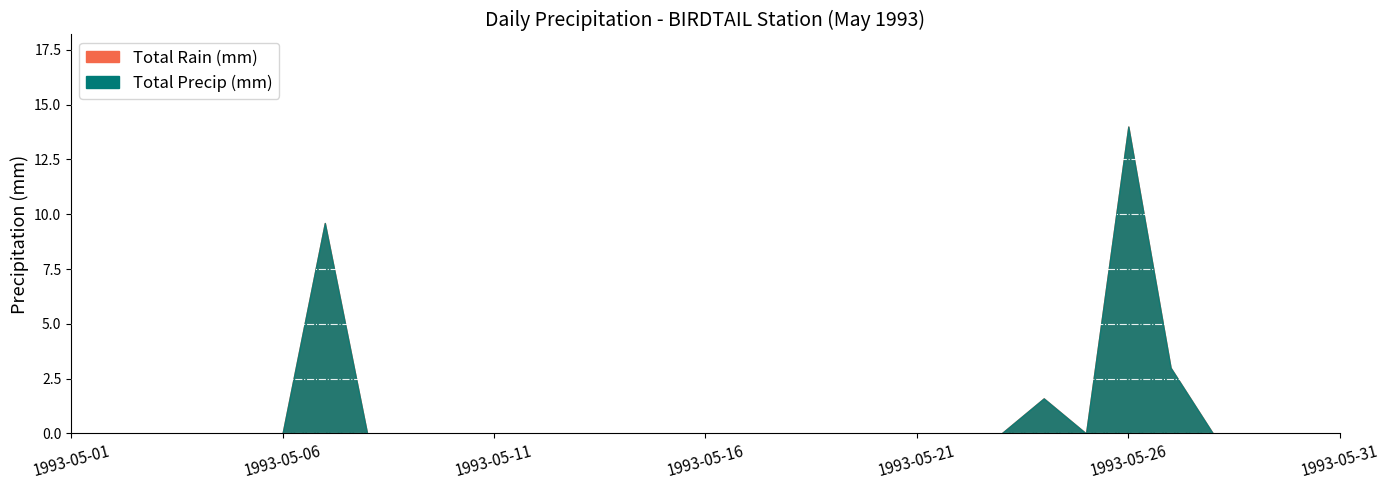

True or false: Total Precip (mm) and Total Rain (mm) intersect in this chart.

False